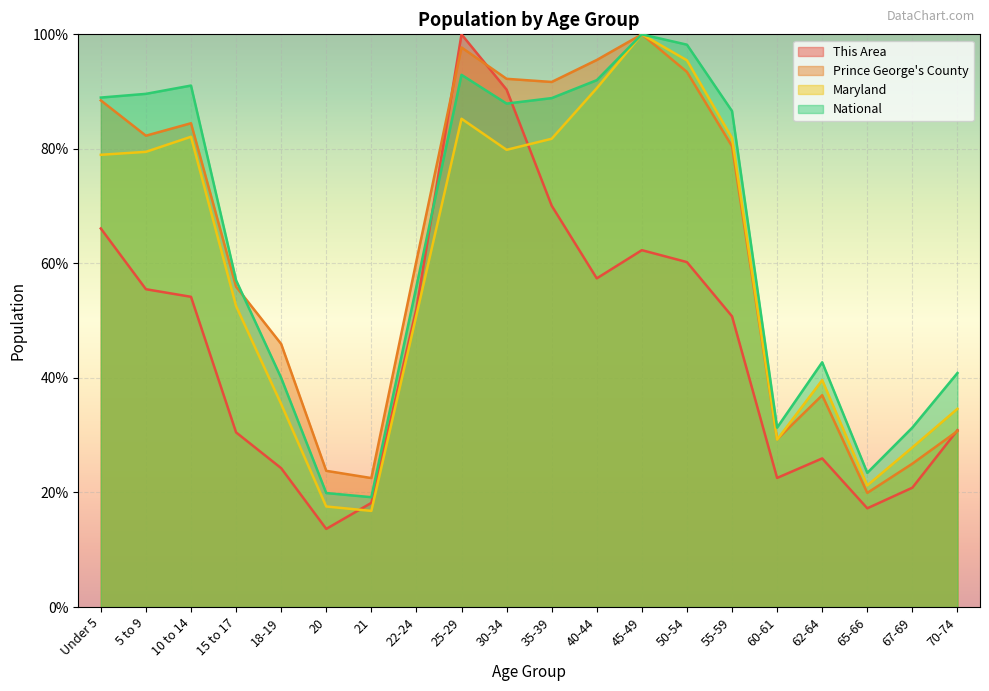

The National series shows 31.3 at 60-61. True or false?

True